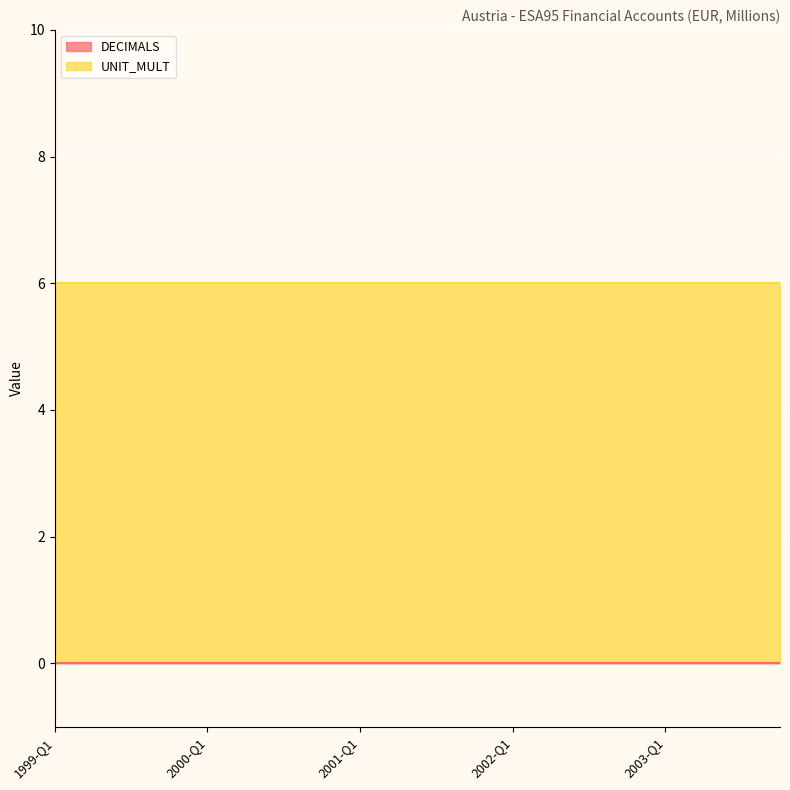

Is the value of DECIMALS at 2001-Q4 greater than the value of UNIT_MULT at 2002-Q1?

No